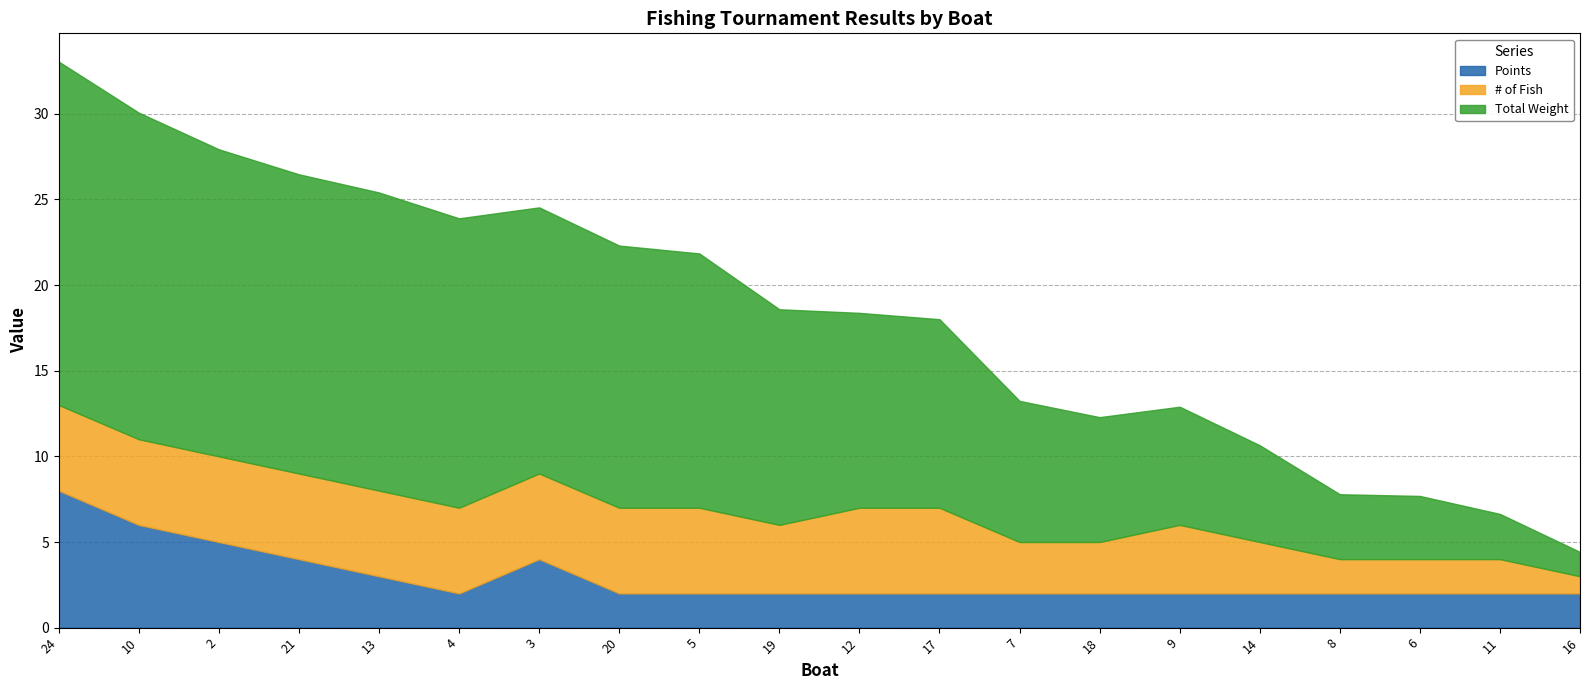

At which category does # of Fish reach its first local peak?

9